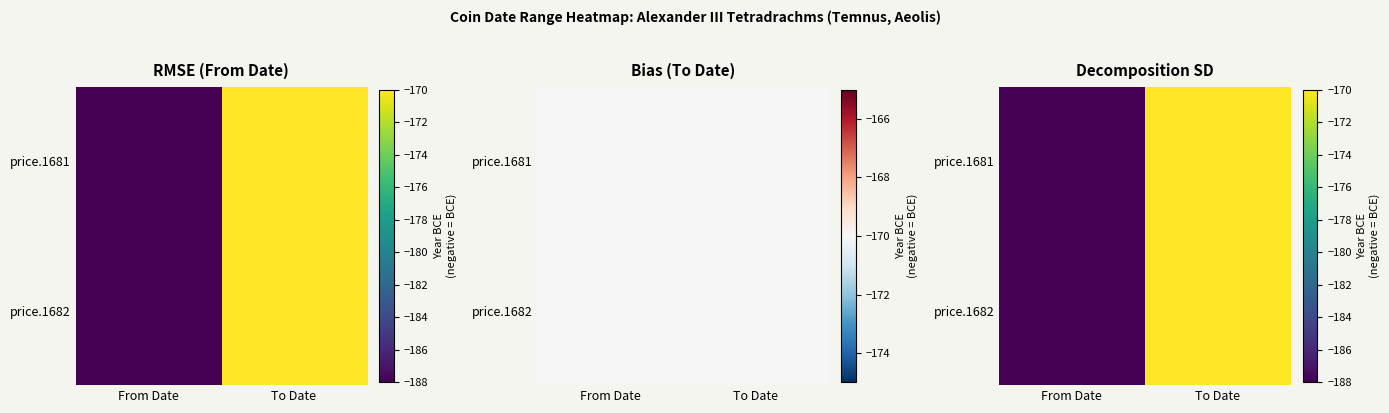

Is the value of price.1682 at To Date greater than the value of price.1681 at From Date?

Yes